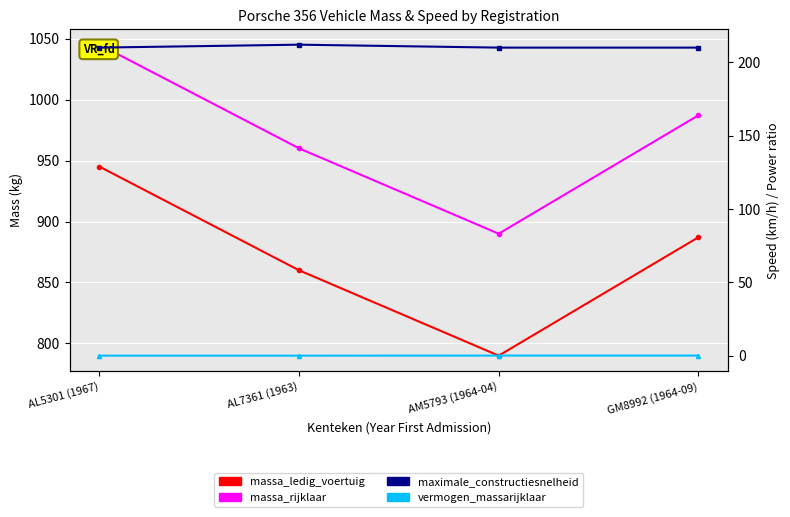

True or false: maximale_constructiesnelheid has more than 0 interior local peaks.

True